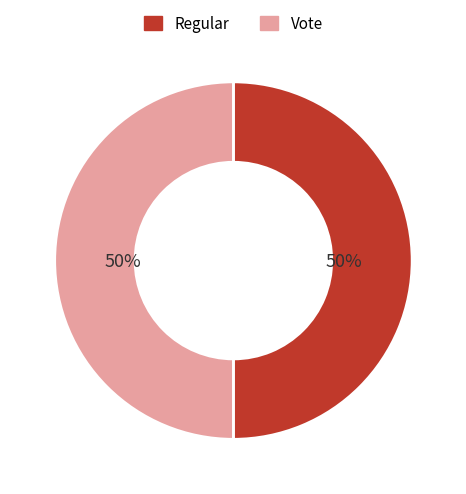

Count the number of slices in the pie.

2